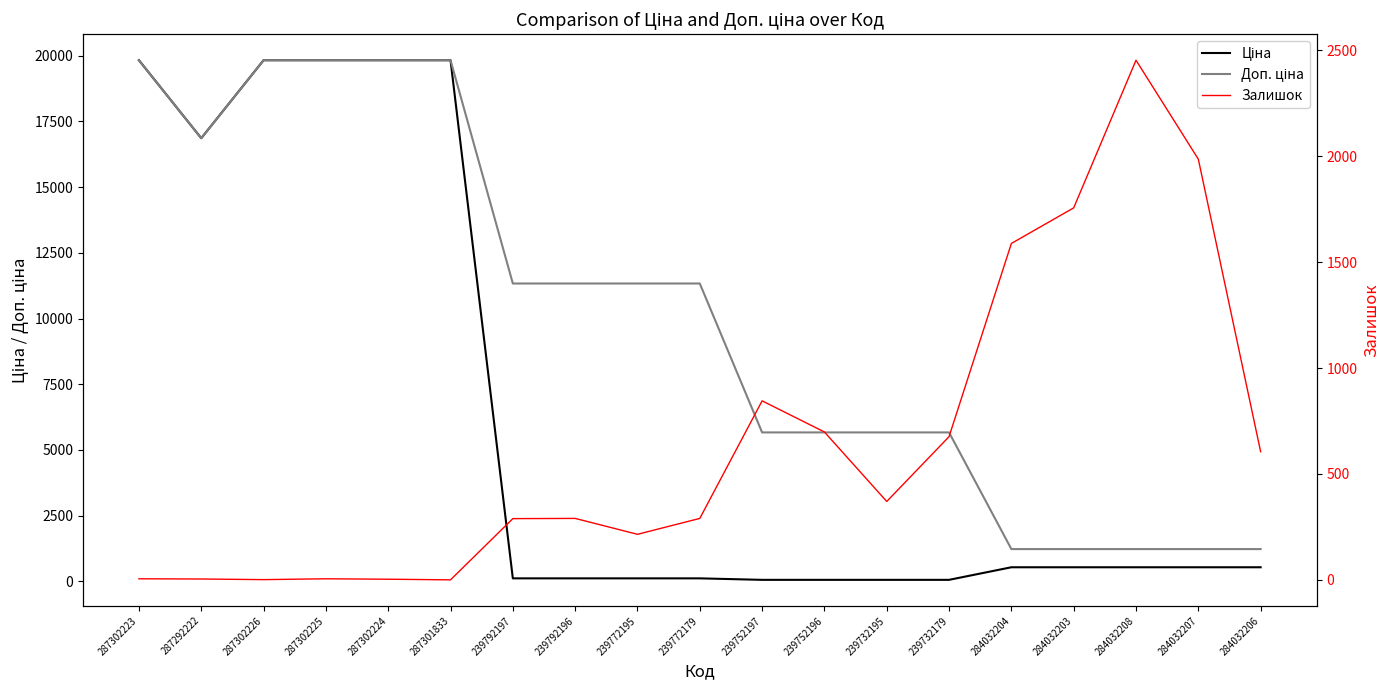

At 239792197, list the series in order from smallest to largest.

Ціна, Залишок, Доп. ціна